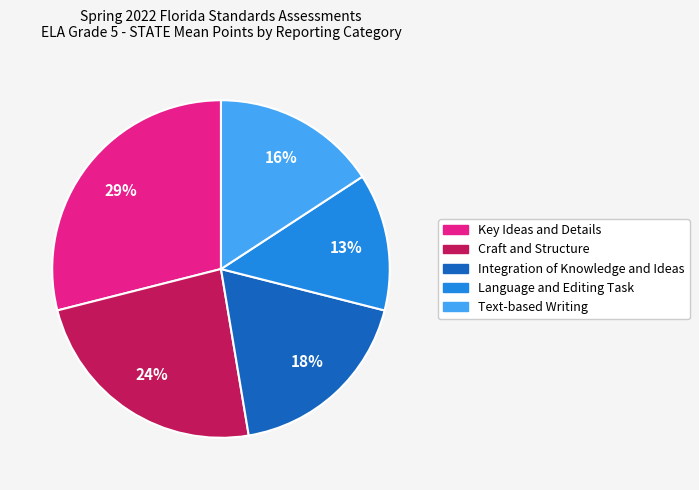

Rank the categories by value from lowest to highest.

Language and Editing Task, Text-based Writing, Integration of Knowledge and Ideas, Craft and Structure, Key Ideas and Details